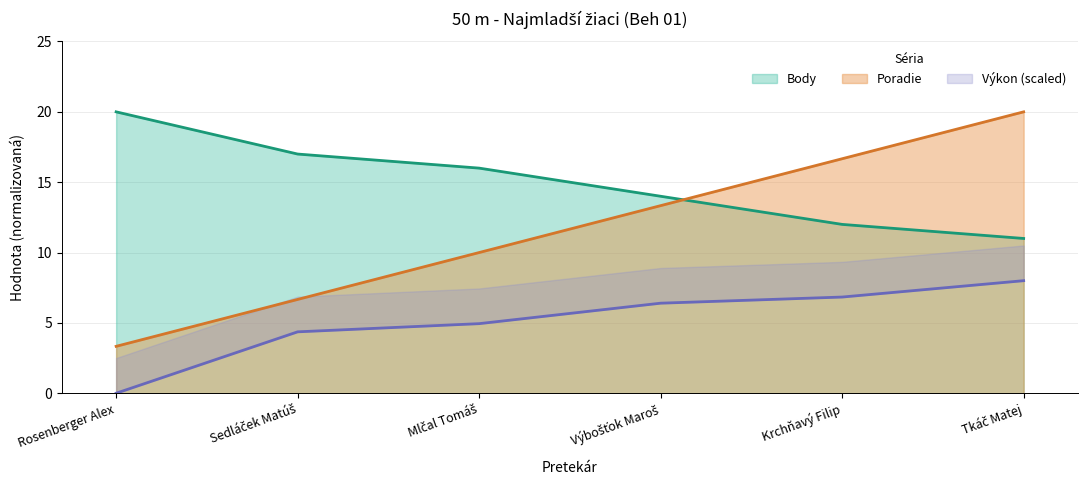

How many values in Výkon are above zero?

5